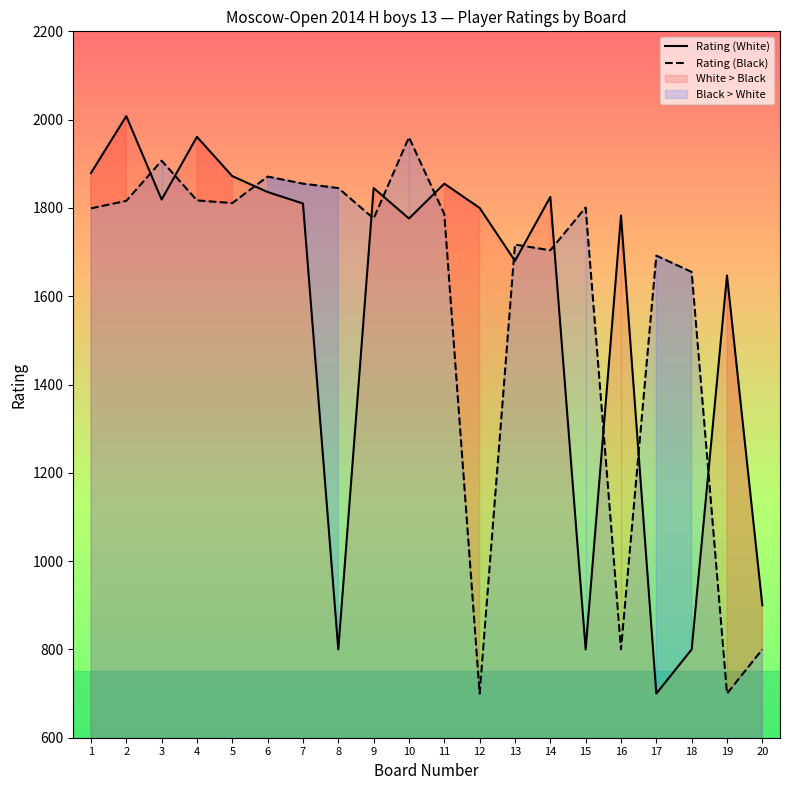

Which has a higher value, 9 or 15?

9